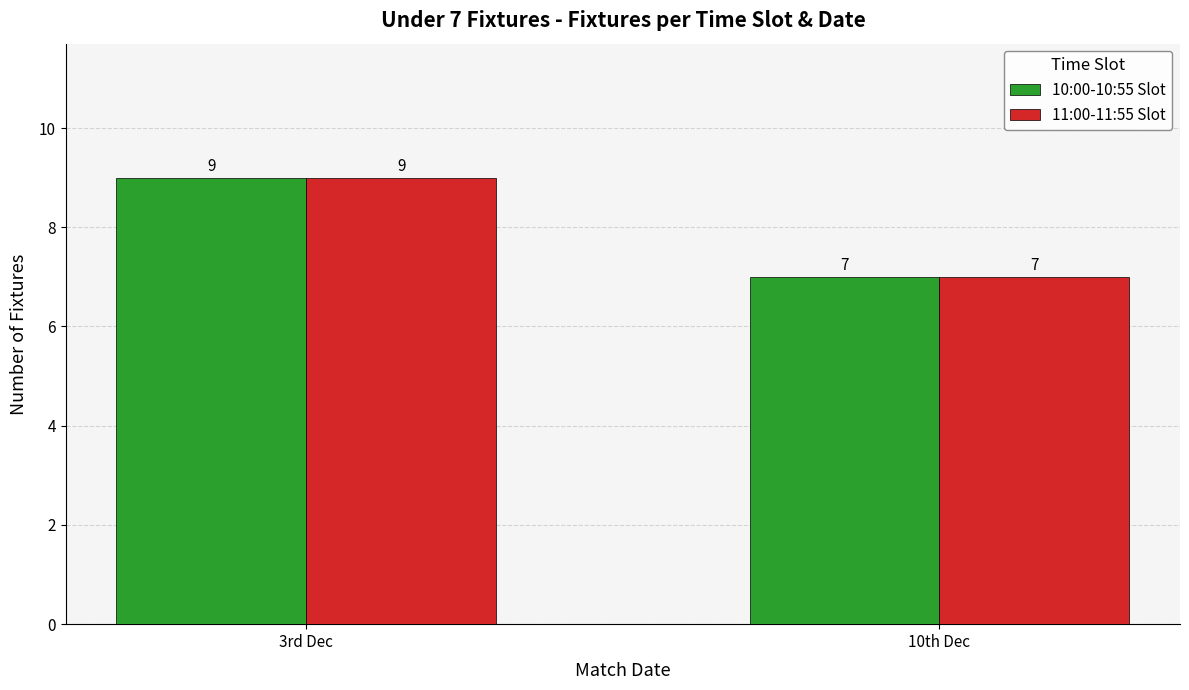

What is the smallest value displayed?

7